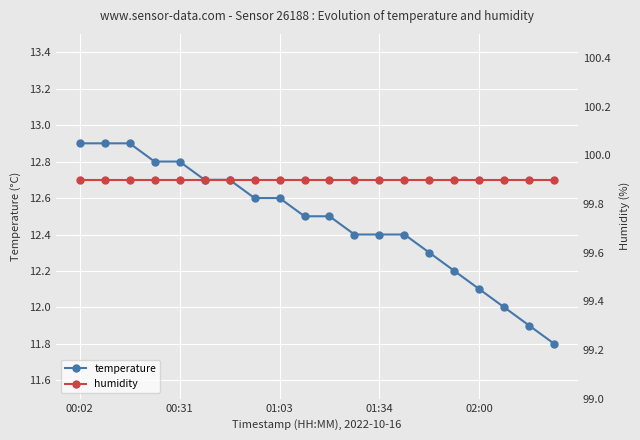

Reading right to left, list all the values displayed in this chart.

temperature: 11.8	11.9	12.0	12.1	12.2	12.3	12.4	12.4	12.4	12.5	12.5	12.6	12.6	12.7	12.7	12.8	12.8	12.9	12.9	12.9
humidity: 99.9	99.9	99.9	99.9	99.9	99.9	99.9	99.9	99.9	99.9	99.9	99.9	99.9	99.9	99.9	99.9	99.9	99.9	99.9	99.9